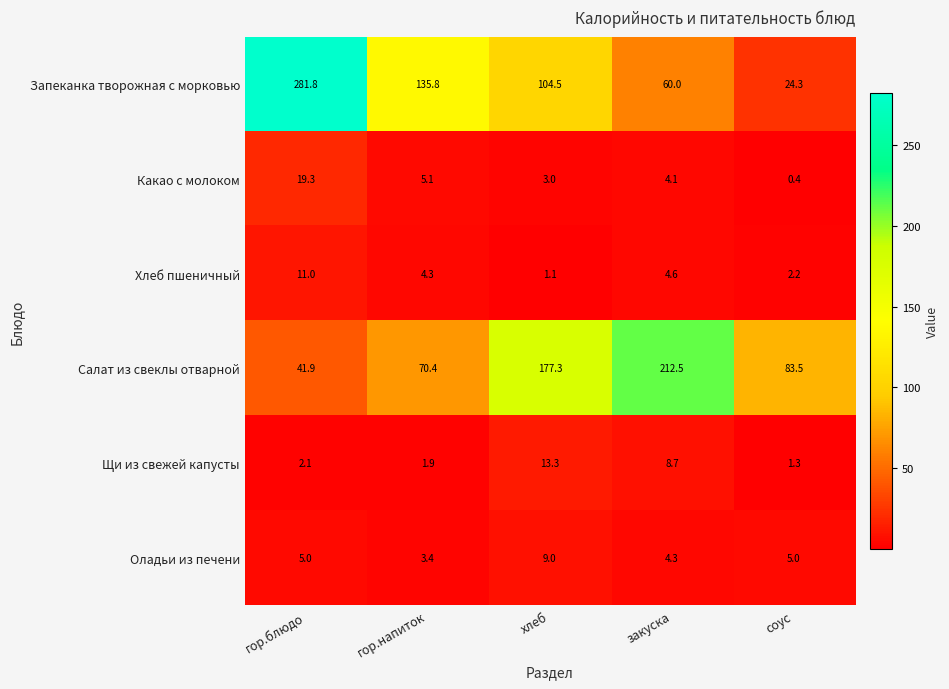

Which series changed the most between хлеб and соус?

Салат из свеклы отварной